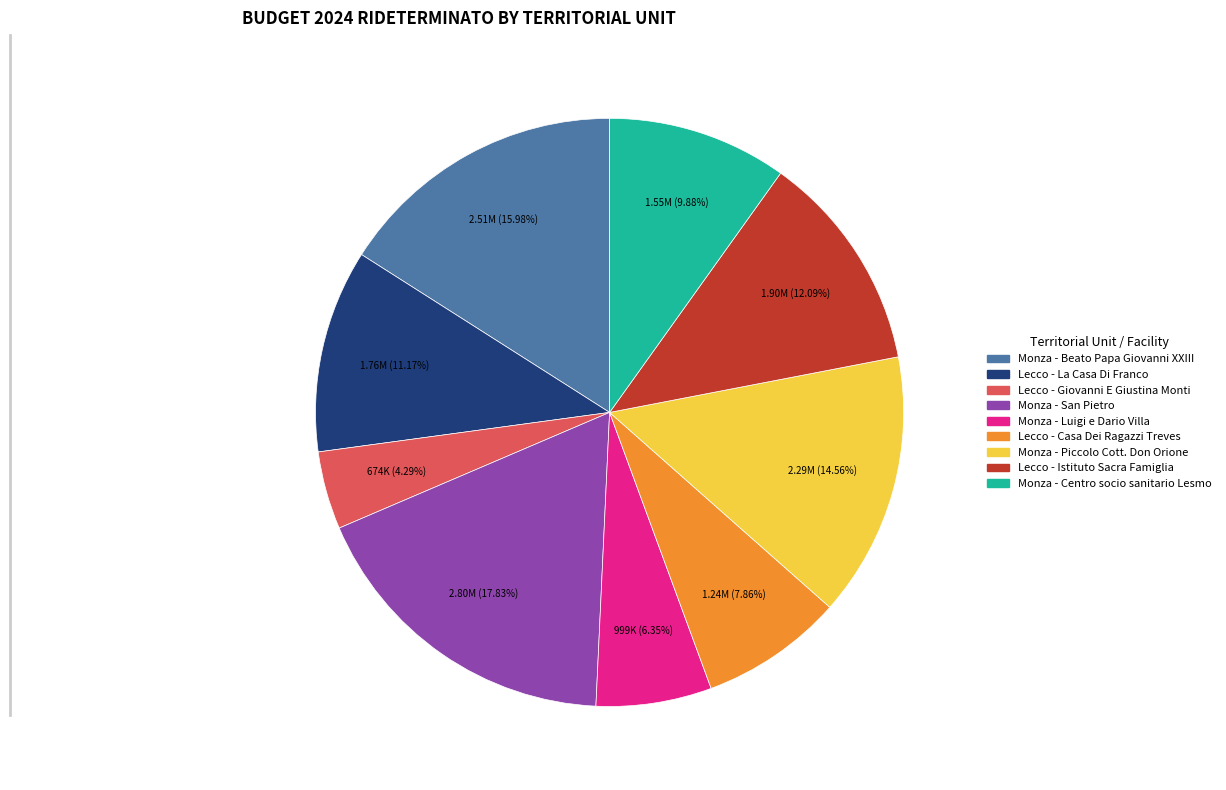

Does any single category account for the majority?

No